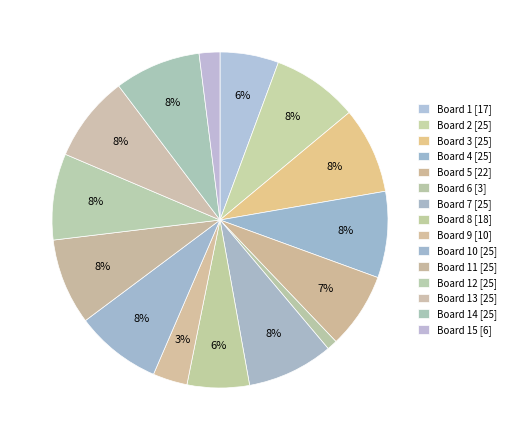

Count the number of slices in the pie.

15